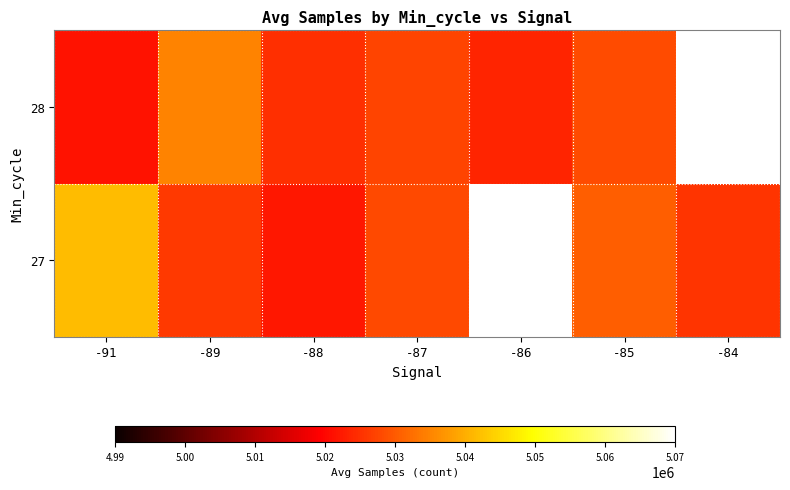

The value of 28 at -91 is 5021344.0. True or false?

True